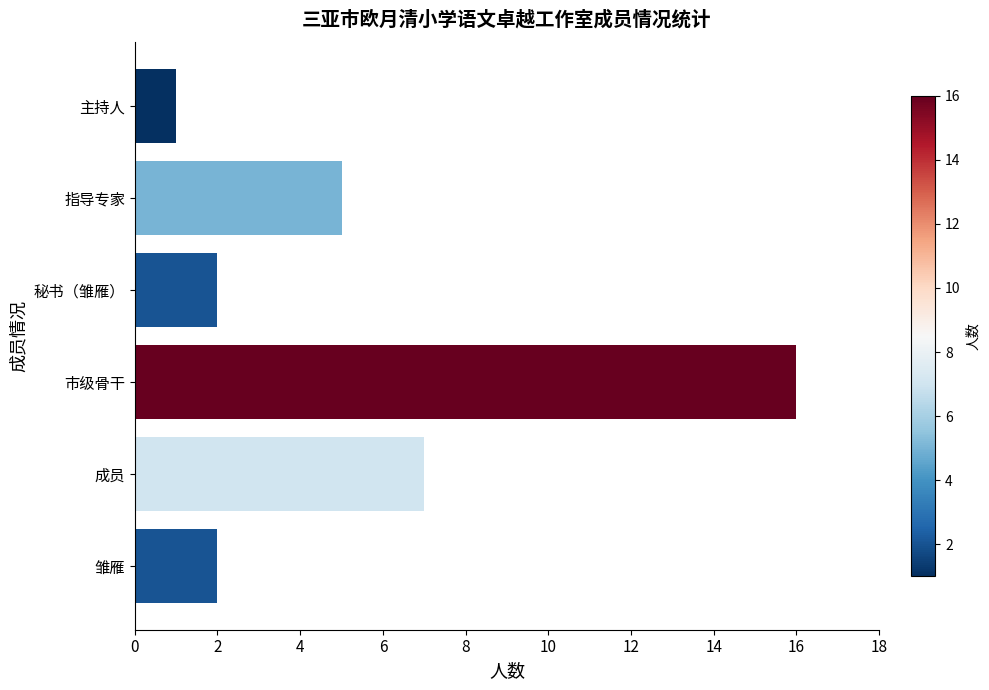

Reading top to bottom, what are all the values shown in this chart?

主持人=1	指导专家=5	秘书（雏雁）=2	市级骨干=16	成员=7	雏雁=2